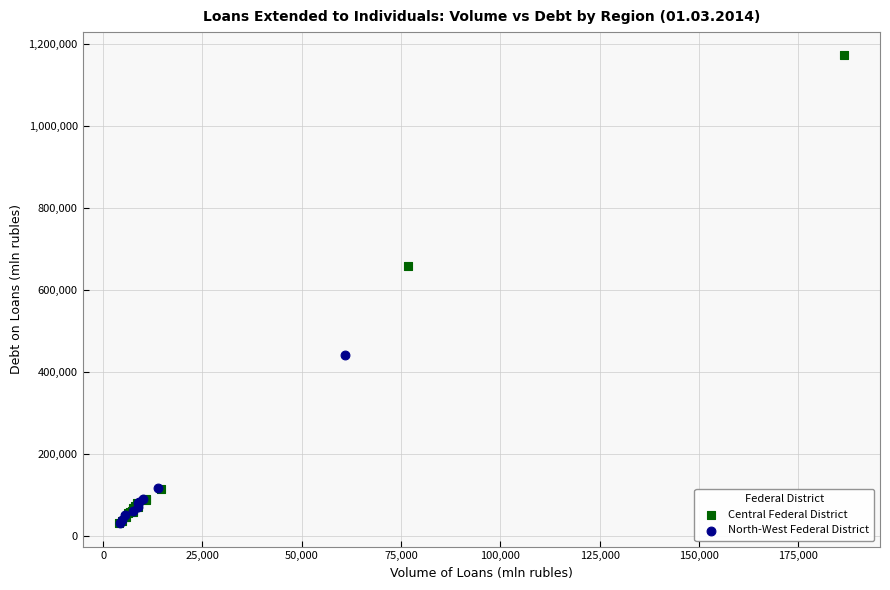

Which series has the widest spread of Y values?

Central Federal District